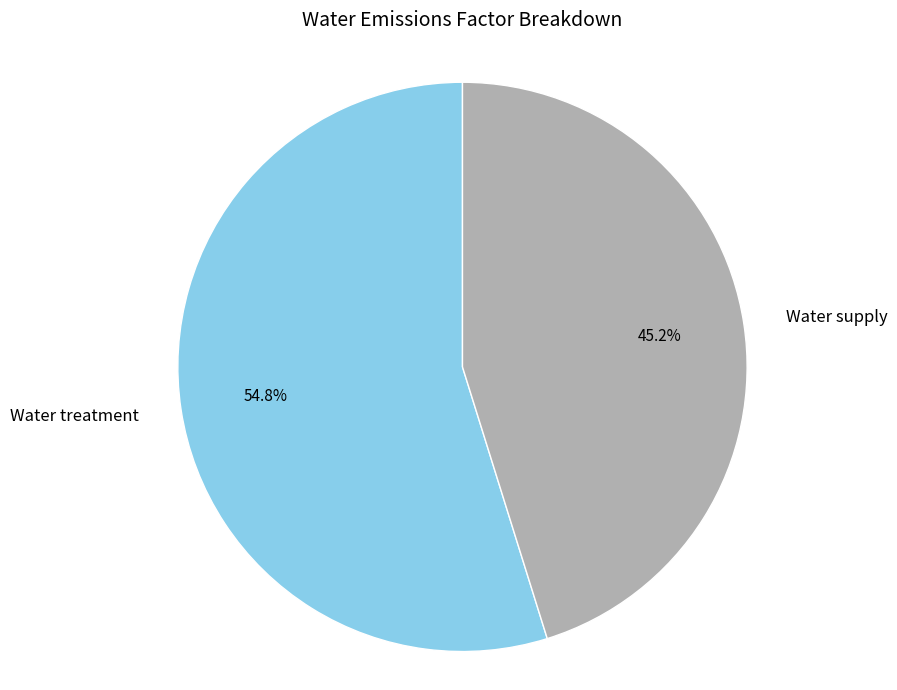

To the nearest percent, what is the difference between the Water supply and Water treatment slice percentages?

10%